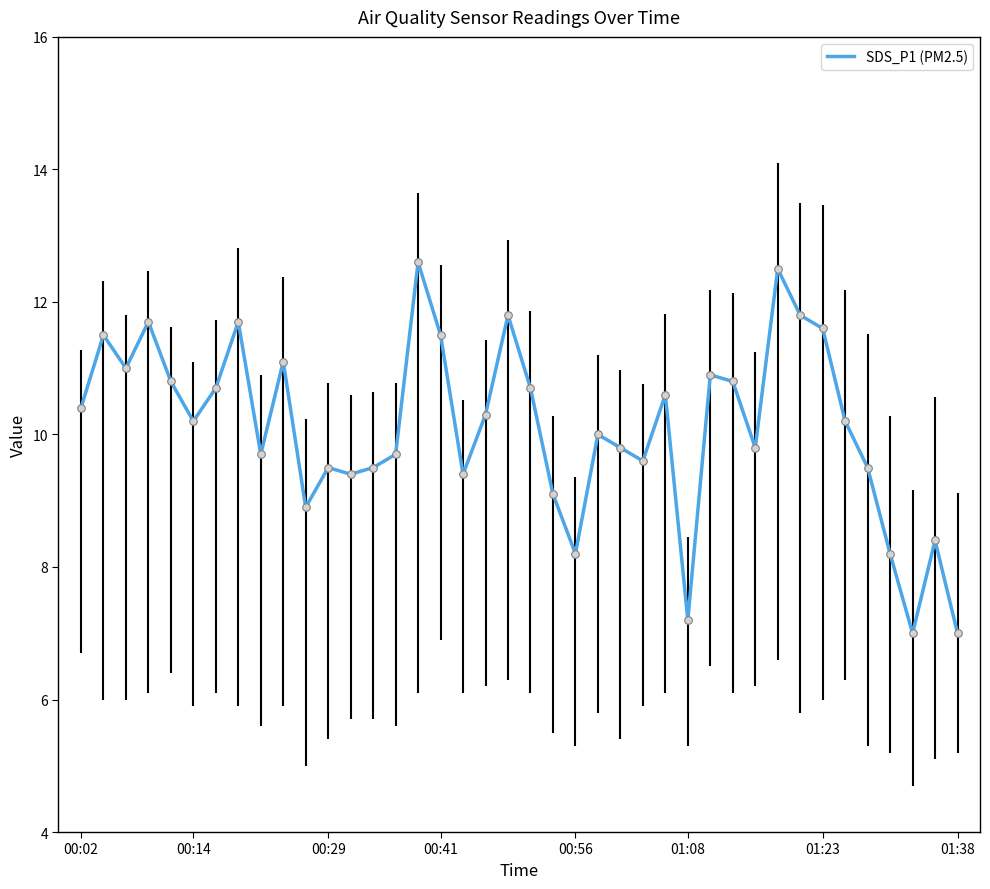

What is the greatest value displayed?

12.6